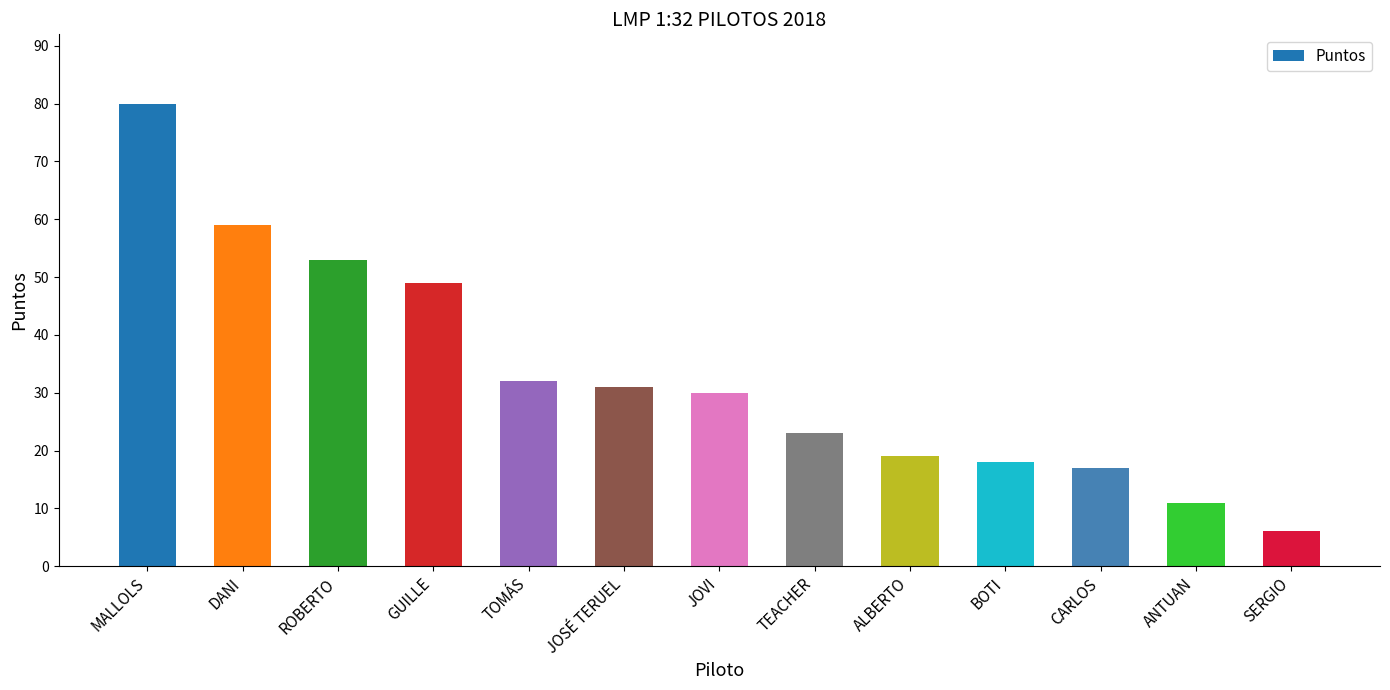

List the labels in order of value, largest first.

MALLOLS, DANI, ROBERTO, GUILLE, TOMÁS, JOSÉ TERUEL, JOVI, TEACHER, ALBERTO, BOTI, CARLOS, ANTUAN, SERGIO